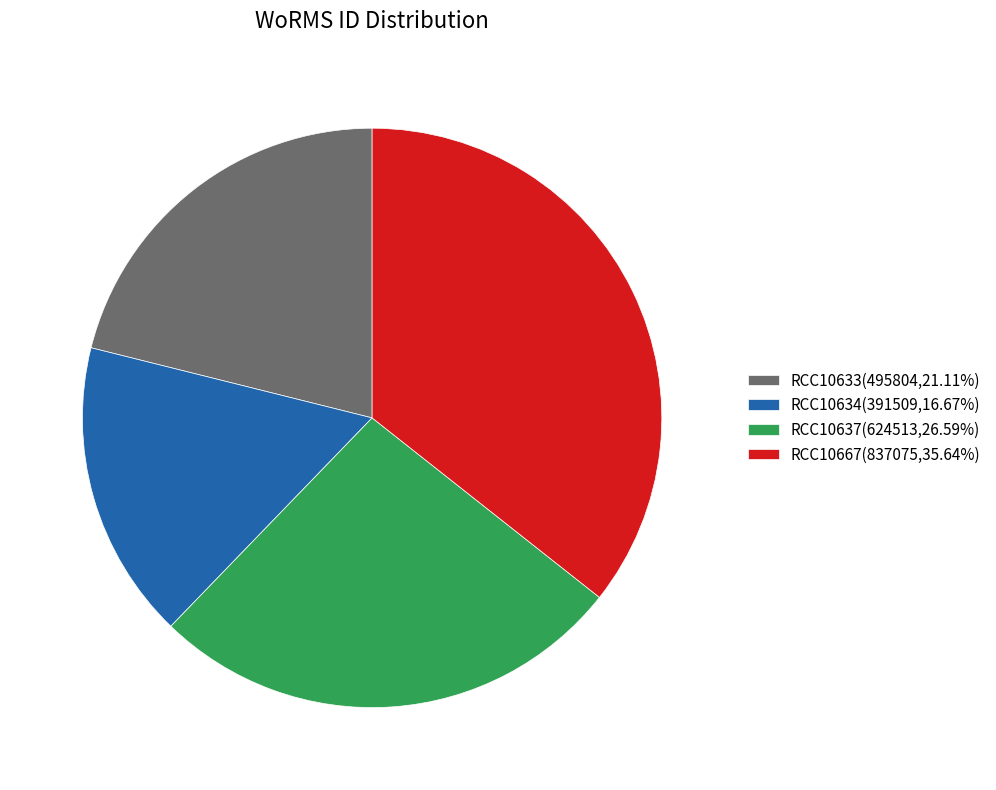

True or false: RCC10634 accounts for 17% of the total.

True